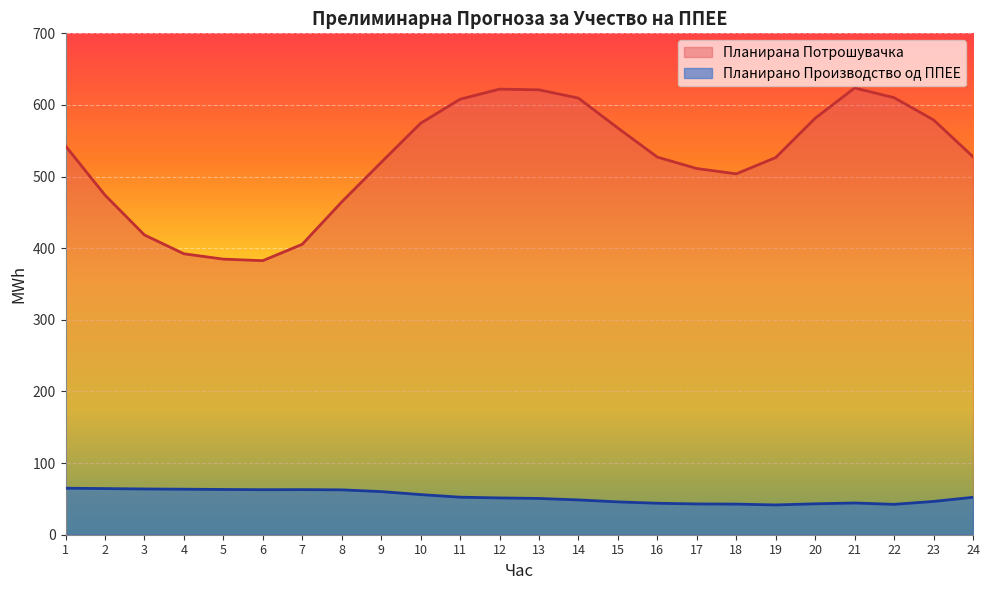

List the labels in order of Планирано Производство од ППЕЕ value, smallest first.

19, 22, 18, 17, 20, 16, 21, 15, 23, 14, 13, 12, 24, 11, 10, 9, 8, 6, 7, 5, 4, 3, 2, 1